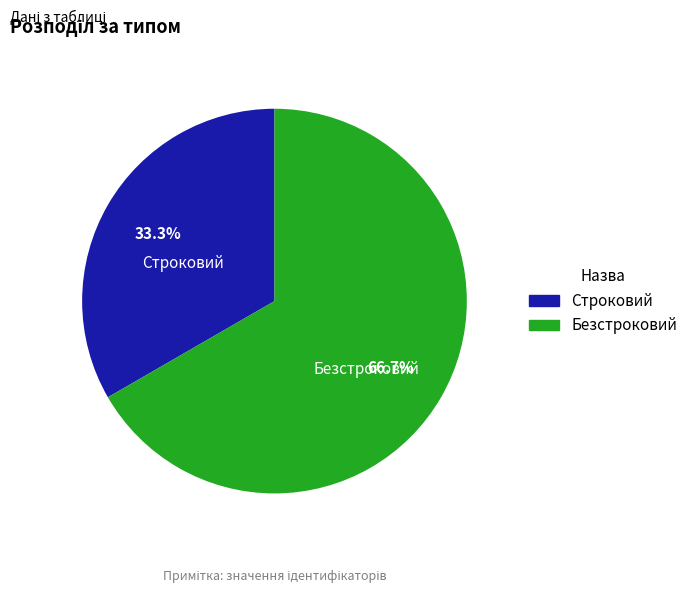

What portion of the pie excludes Строковий?

66.7%